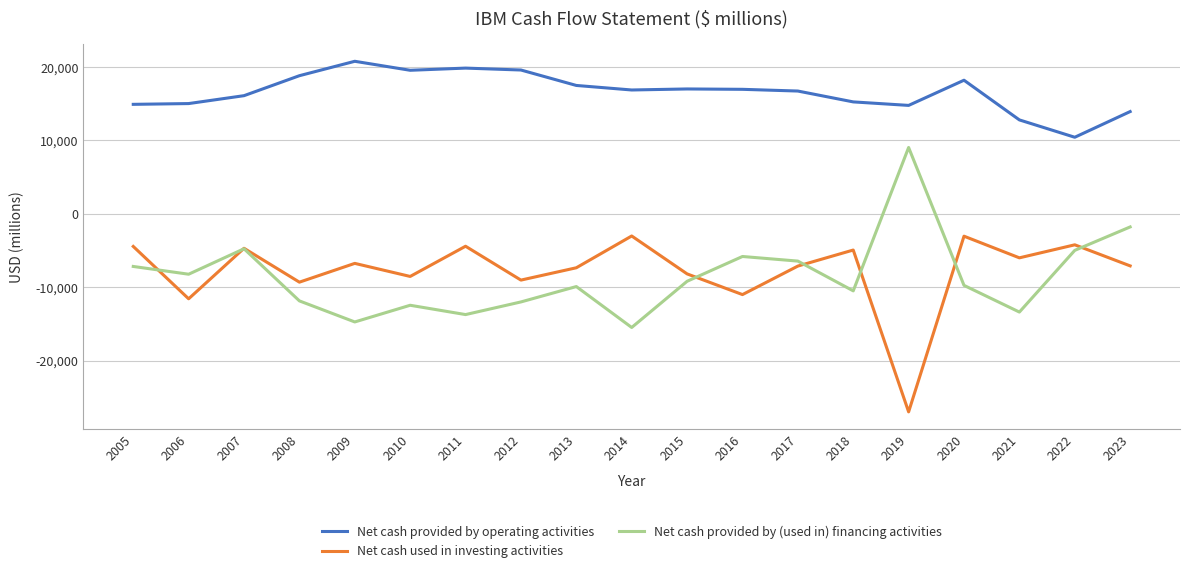

What are all the series names shown in the legend?

Net cash provided by operating activities, Net cash used in investing activities, Net cash provided by (used in) financing activities